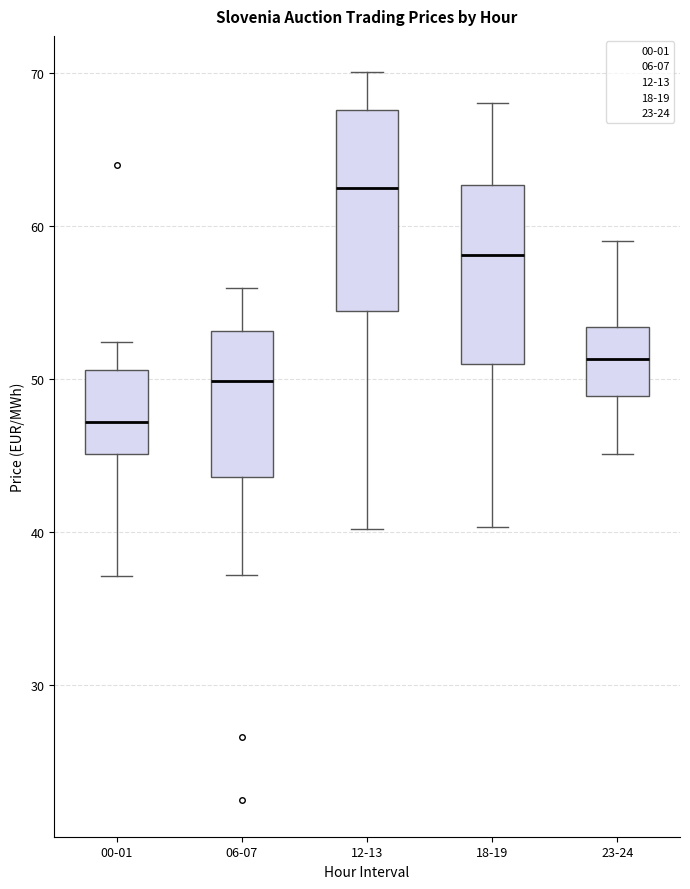

Which box is the tallest, from its lower edge to its upper edge?

12-13